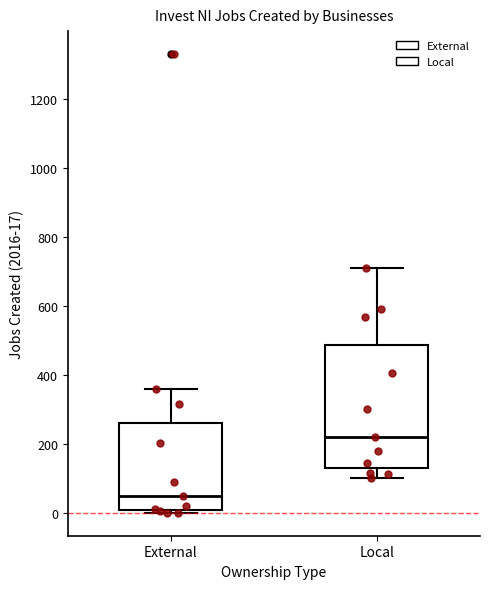

Reading left to right, read every box against the y-axis: the position of its median line, the range the box covers, and the ends of its whiskers. The values are not printed on the chart, so give them approximately, as read against the axis.

External: median 40, box 0 to 260, whiskers 0 (just below the box's lower edge) to 360
Local: median 220, box 140 to 480, whiskers 100 to 720